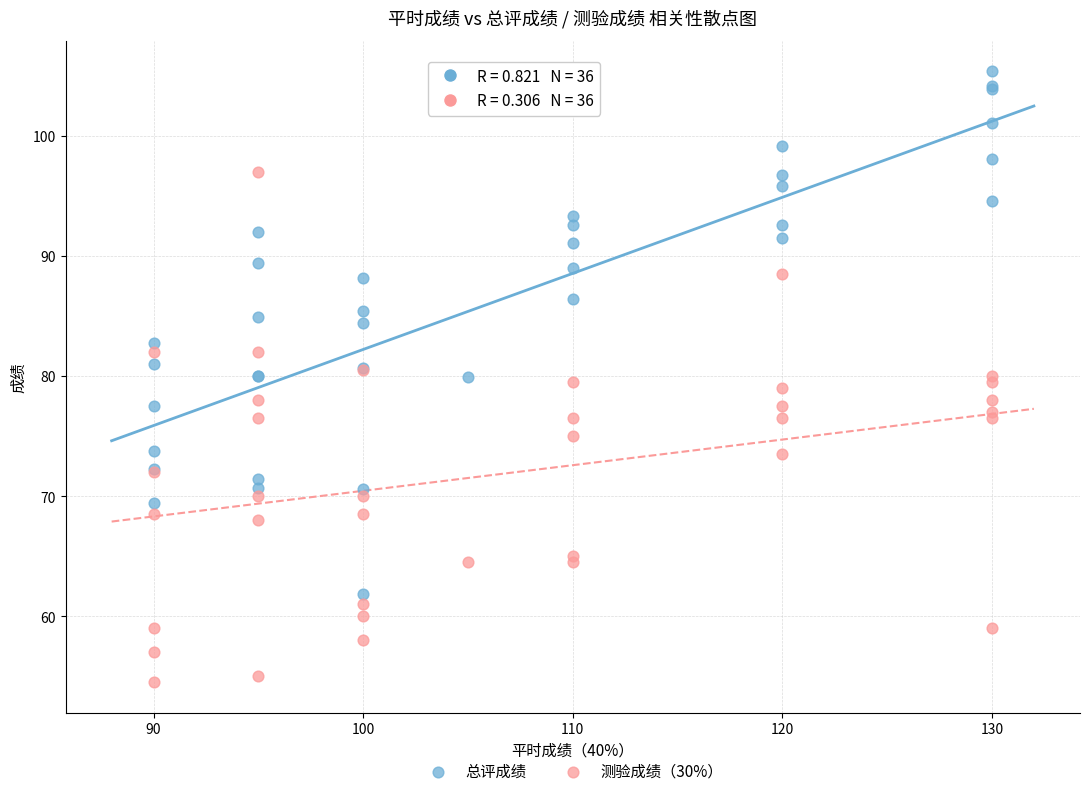

What are all the series names shown in the legend?

总评成绩, 测验成绩（30%）